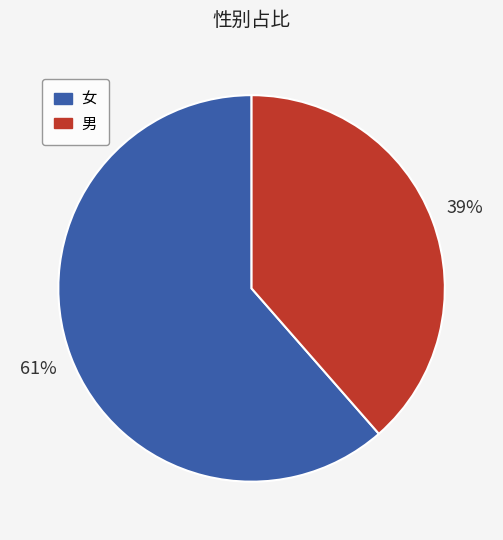

True or false: 男 accounts for 39% of the total.

True